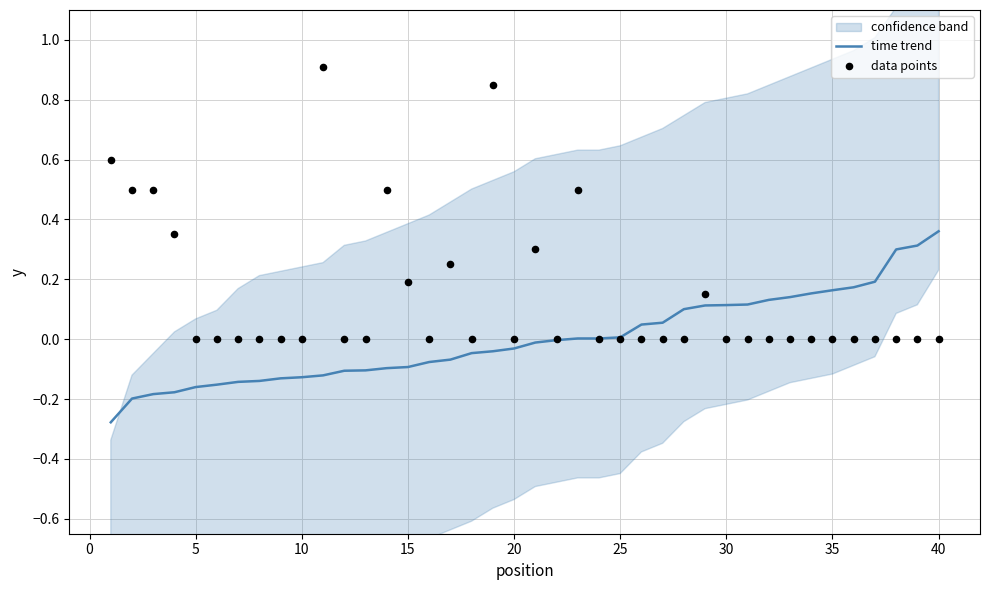

Which series has the widest spread of Y values?

data points